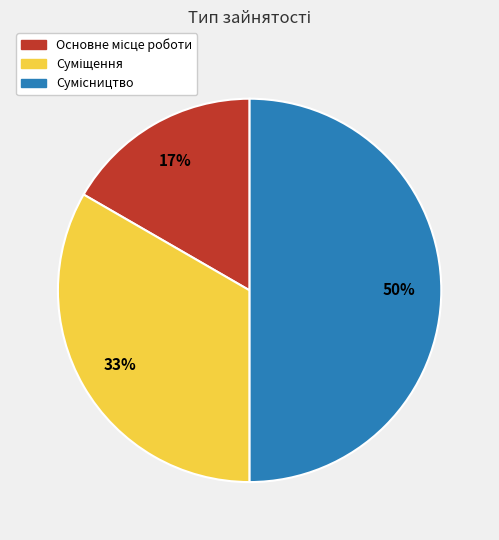

To the nearest percent, what is the average slice percentage?

33%